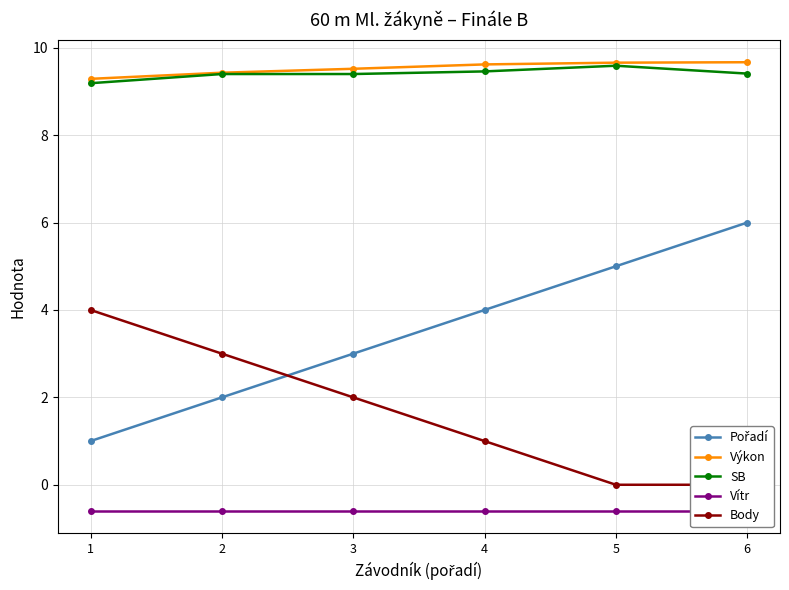

What is the difference between the Výkon values at 2 and 6?

0.2